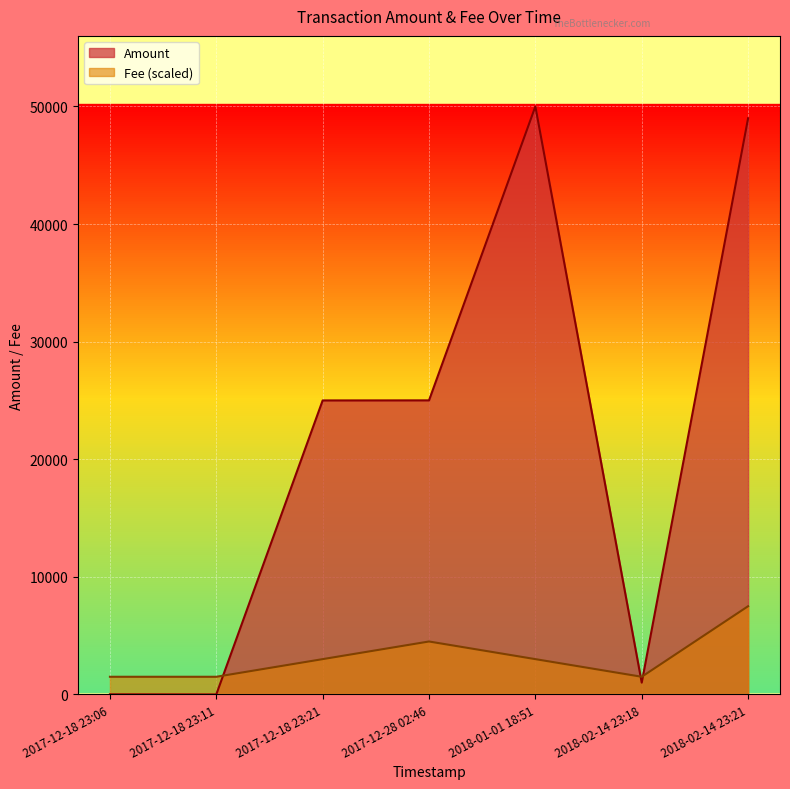

What is the difference between the second highest and second lowest values in the Amount series?

48982.0